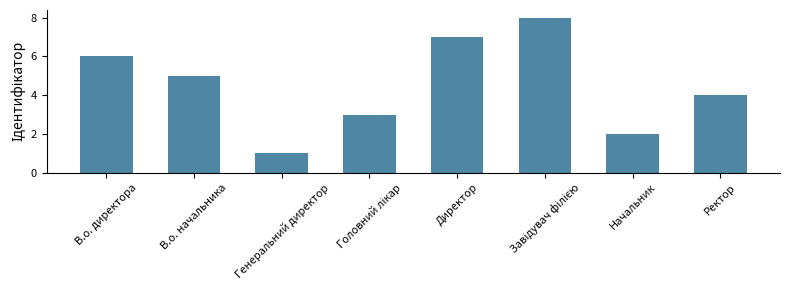

What is the sum of the values at В.о. директора and Генеральний директор?

7